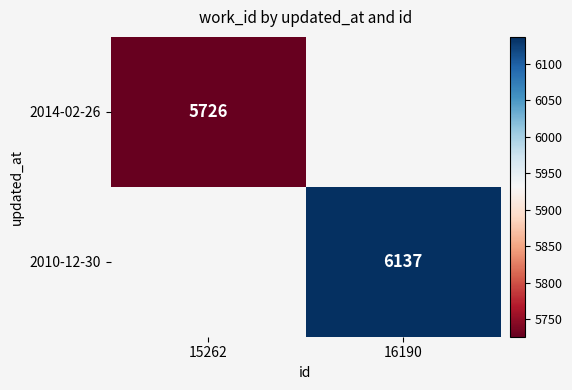

Count the number of data series in this chart.

2